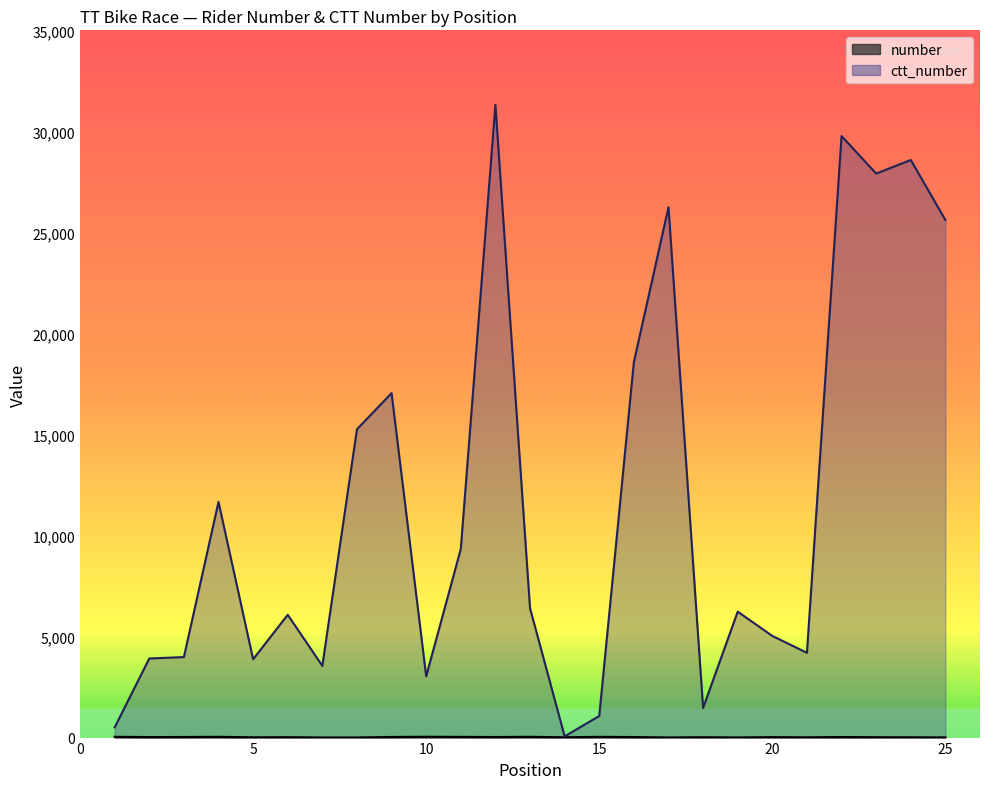

Which series has the largest total across all categories?

ctt_number